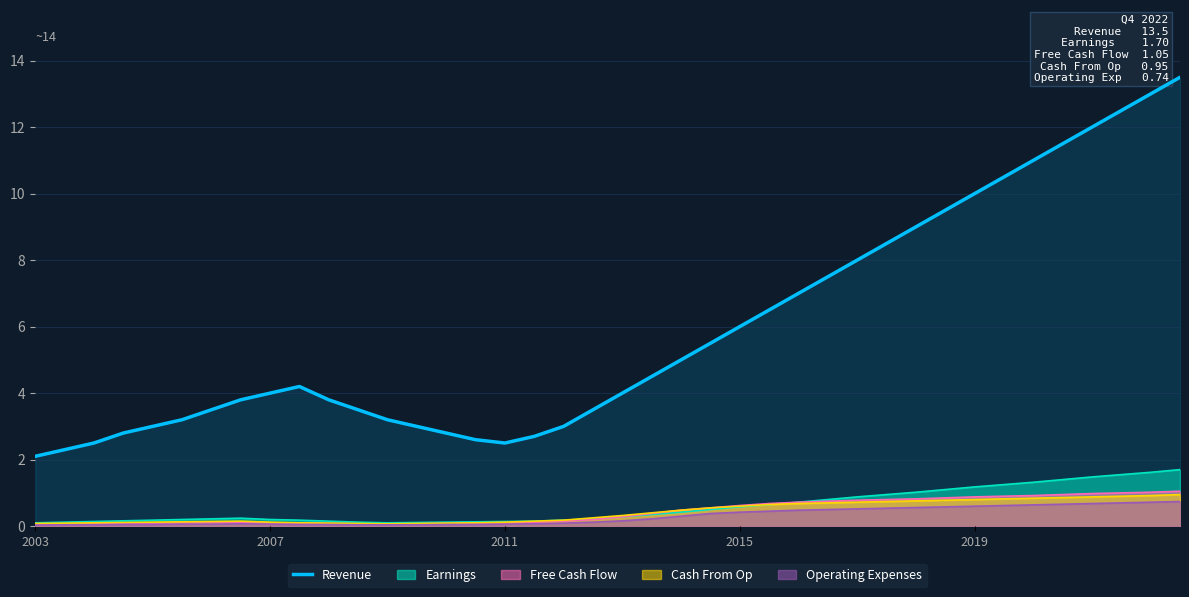

Which series has the largest range (max minus min)?

Revenue